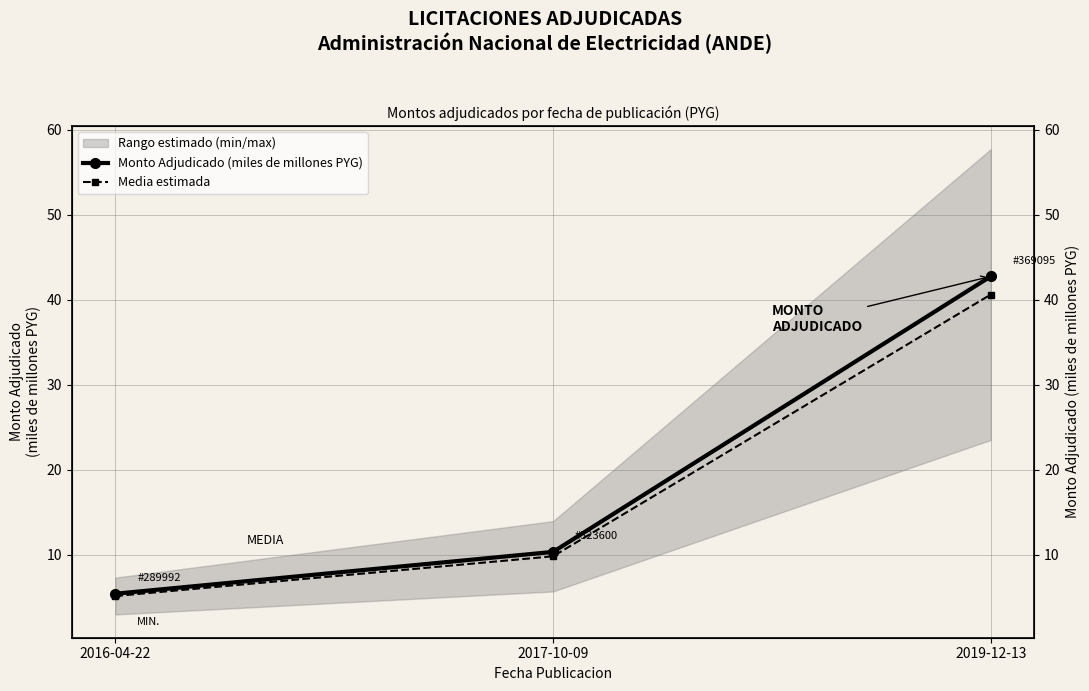

Between 2016-04-22 and 2019-12-13, which is larger?

2019-12-13